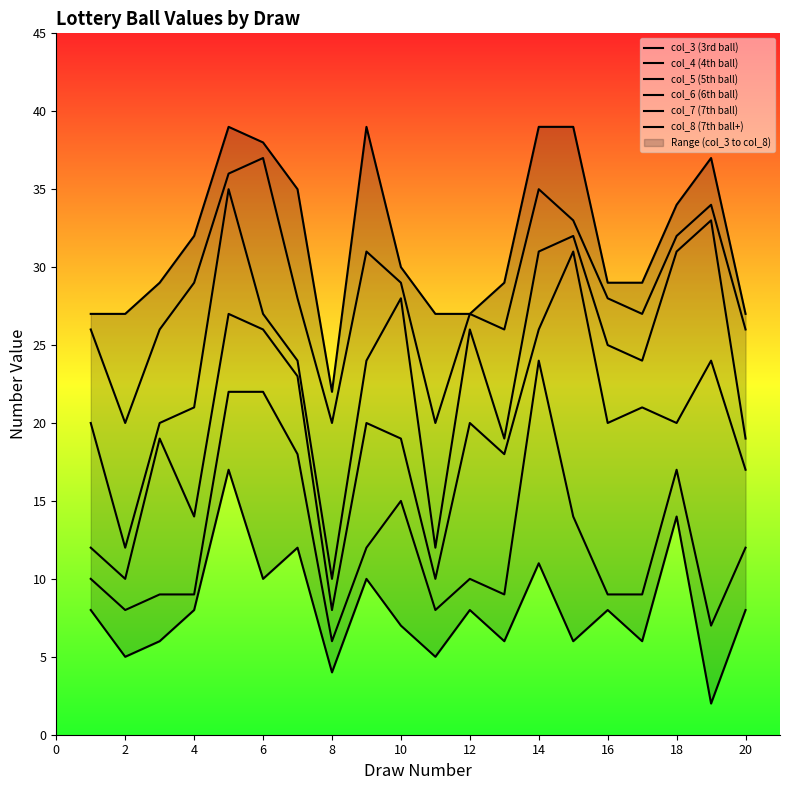

The col_8 (7th ball+) series shows 7 at 16. True or false?

False